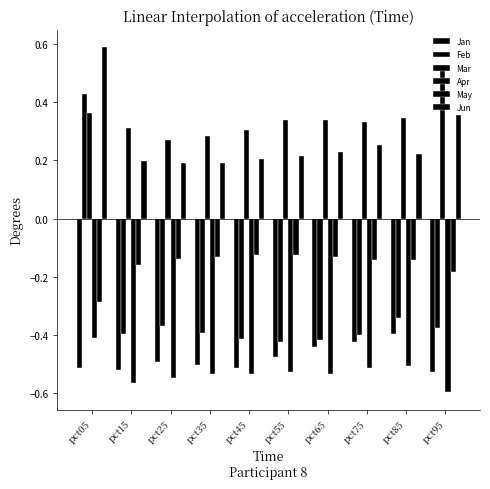

How many distinct data groups are displayed?

6